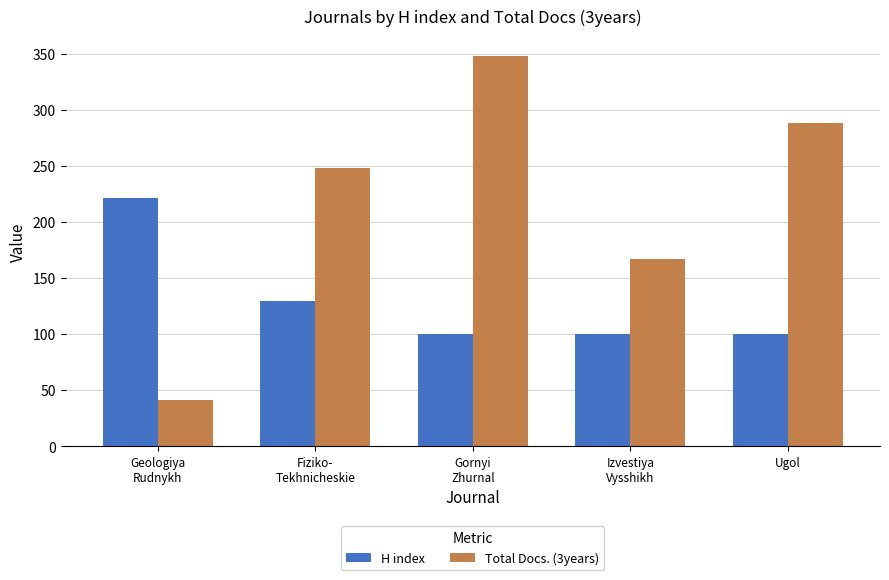

What is the label of the 3rd bar from the right?

Gornyi
Zhurnal